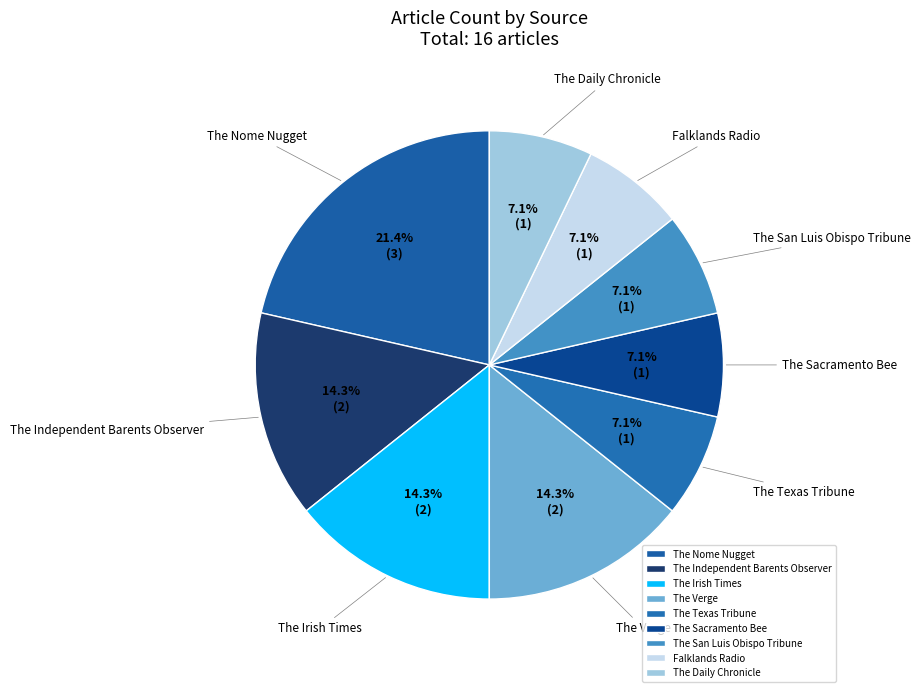

What is the ratio of the value at The Verge to the value at The Daily Chronicle?

2.0